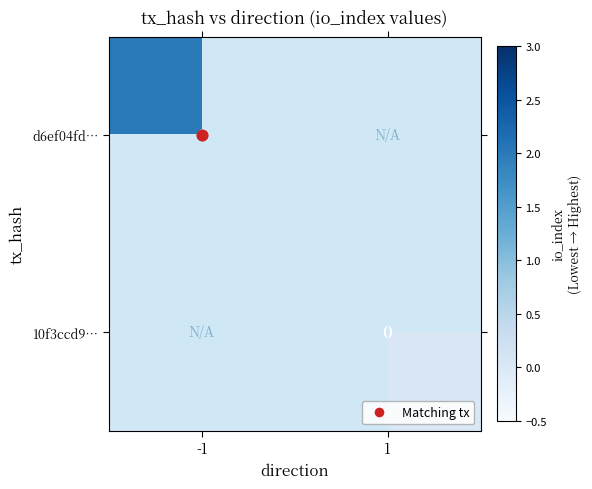

Count the number of data series in this chart.

2